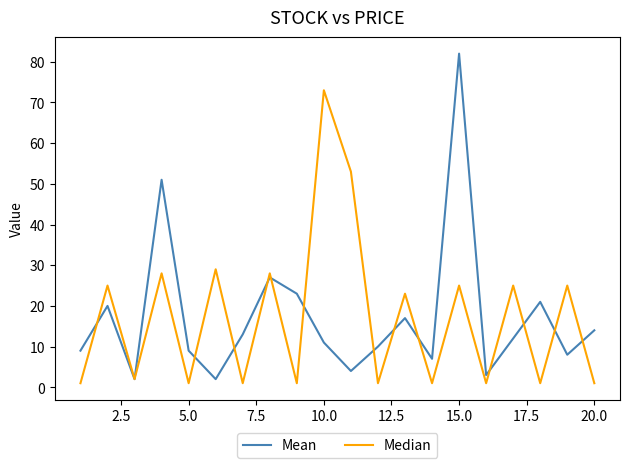

What is the difference between the maximum and minimum values in the Median series?

72